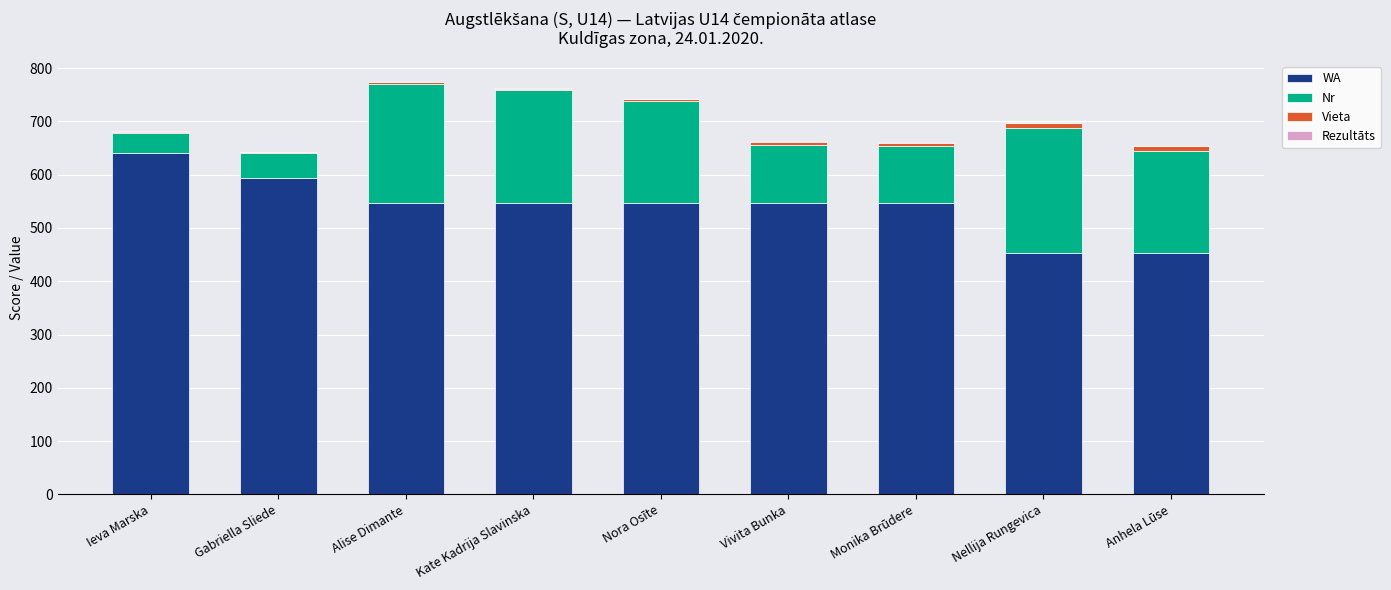

Is it true that WA equals 546.0 at Monika Brūdere?

True